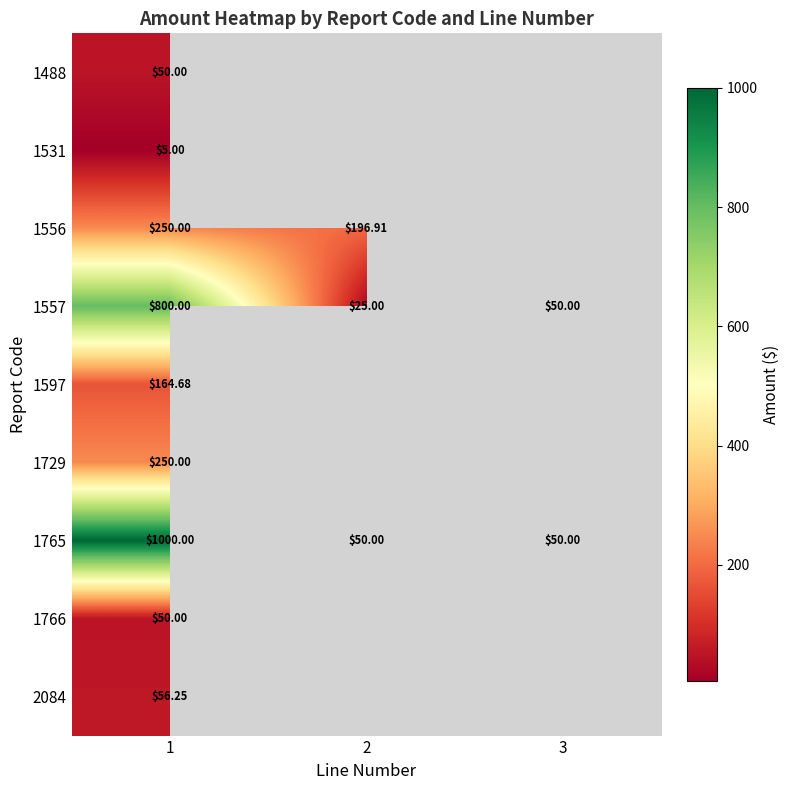

Which category has the highest value across all series?

1